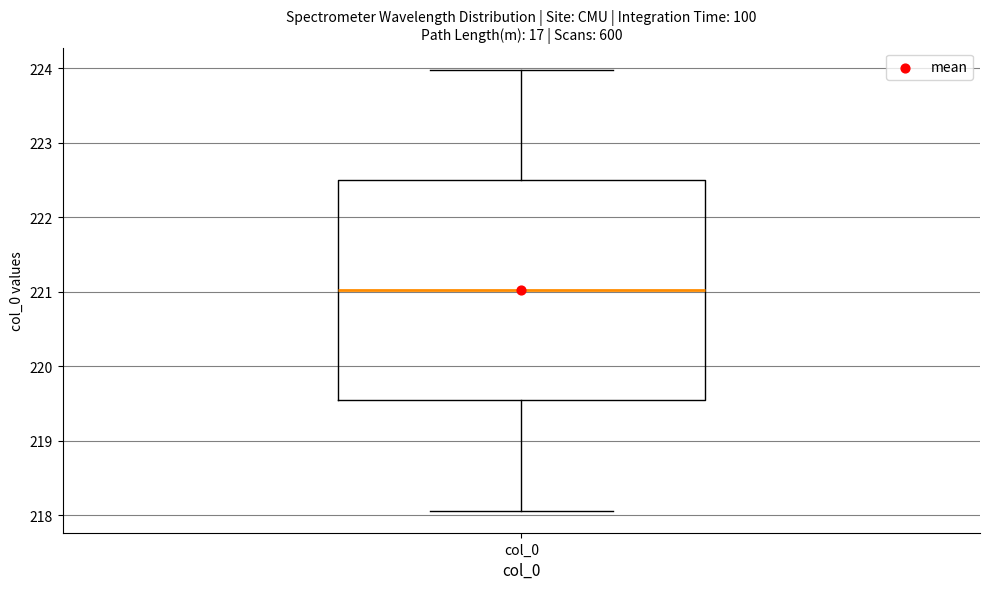

Where does the median line of the box for col_0 sit on the y-axis? The values are not printed on the chart, so give them approximately, as read against the axis.

221.0